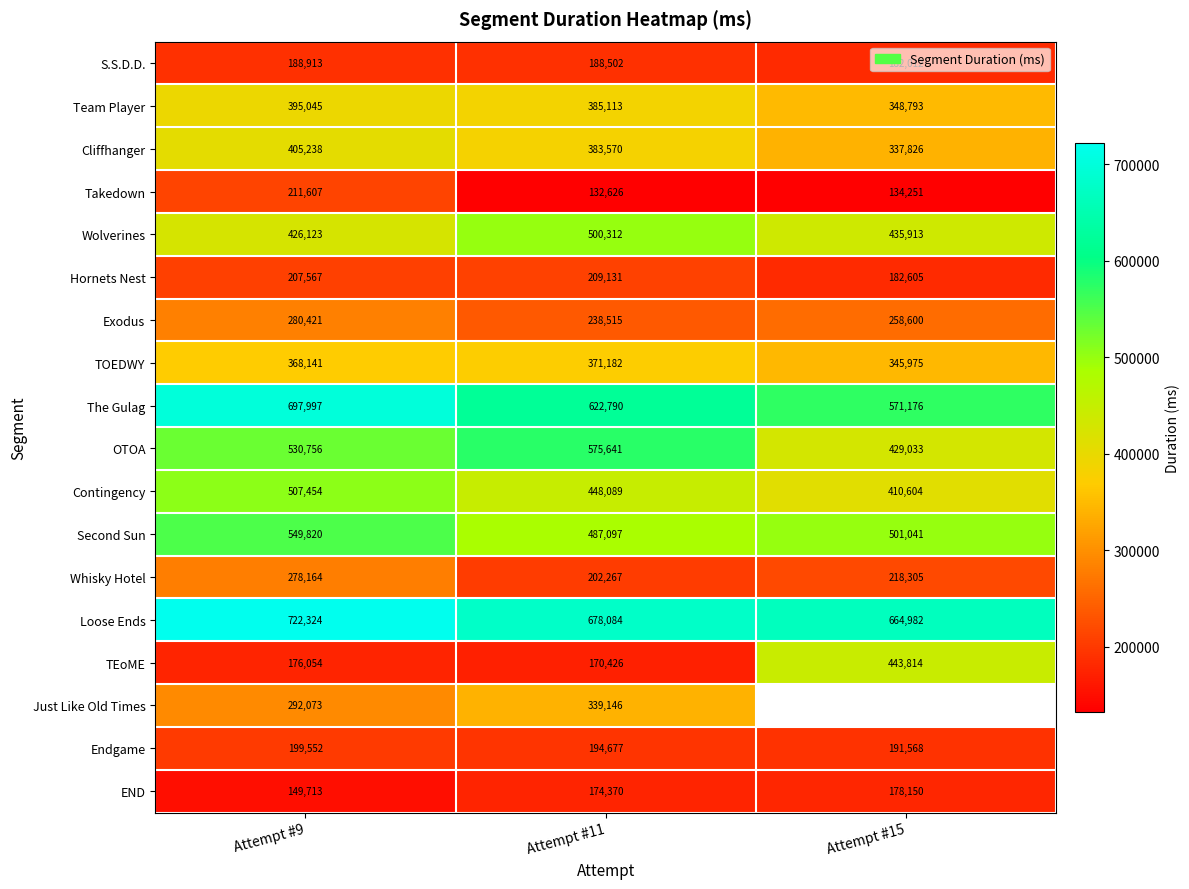

What is the smallest value displayed?

132626.0